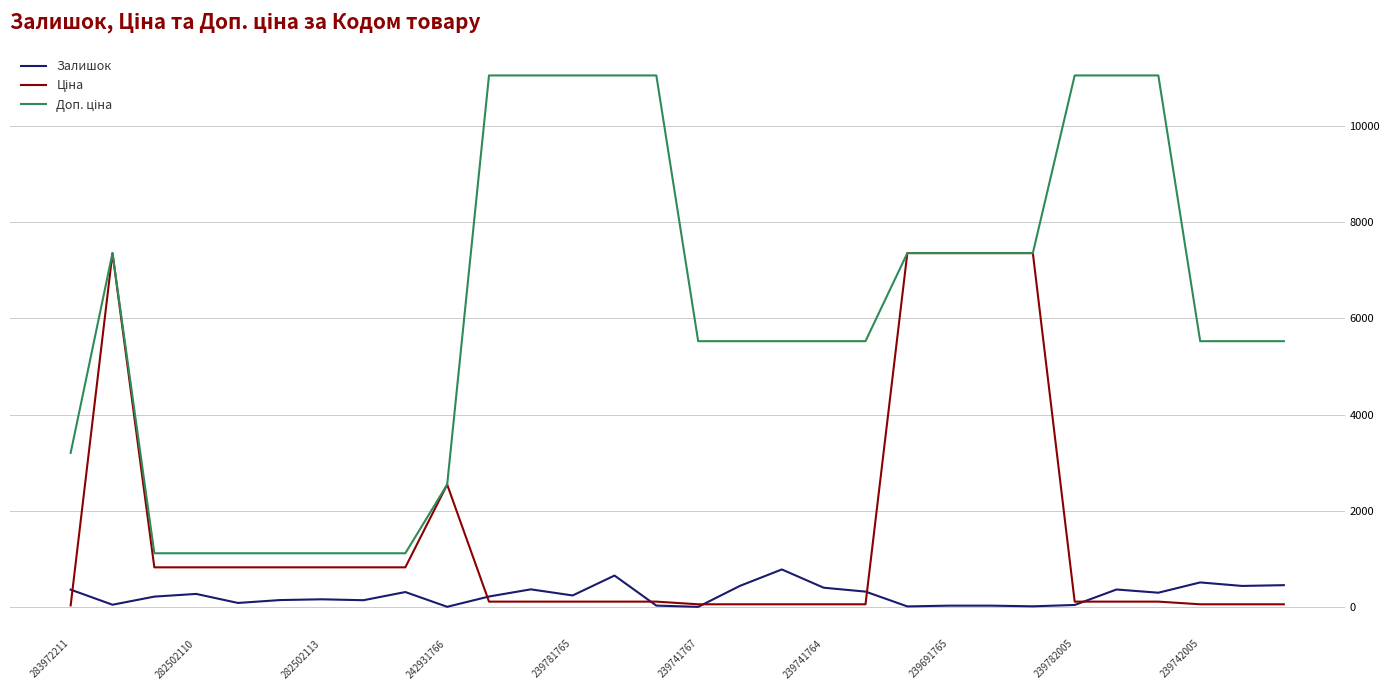

What is the difference between the second highest and second lowest values in the Залишок series?

650.0